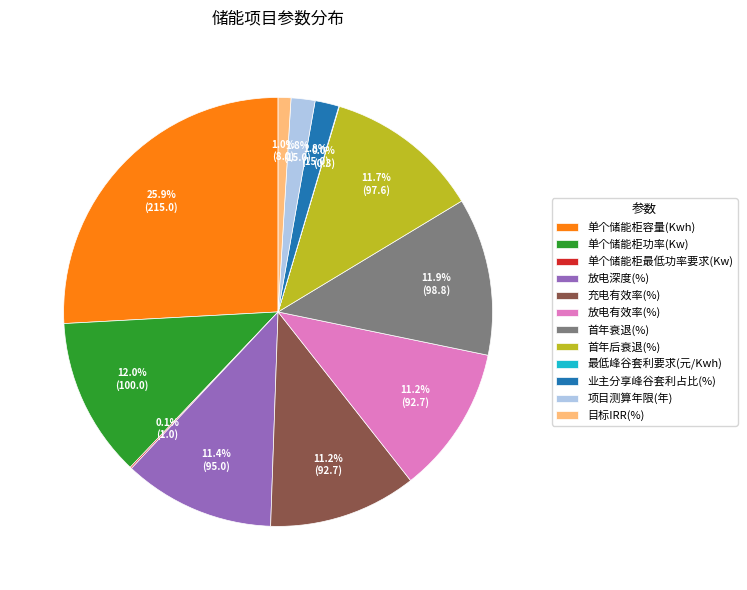

Does any single category account for the majority?

No